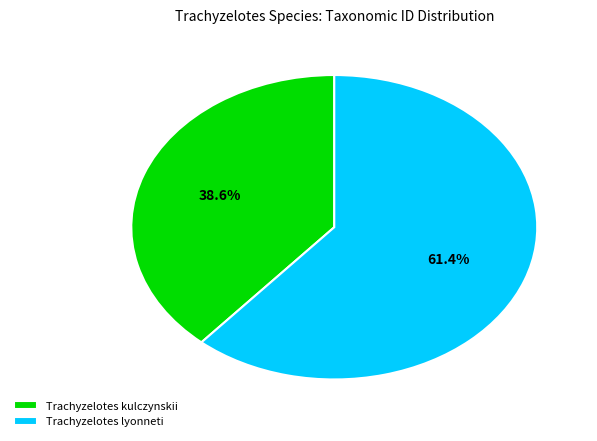

How many segments does this pie chart have?

2